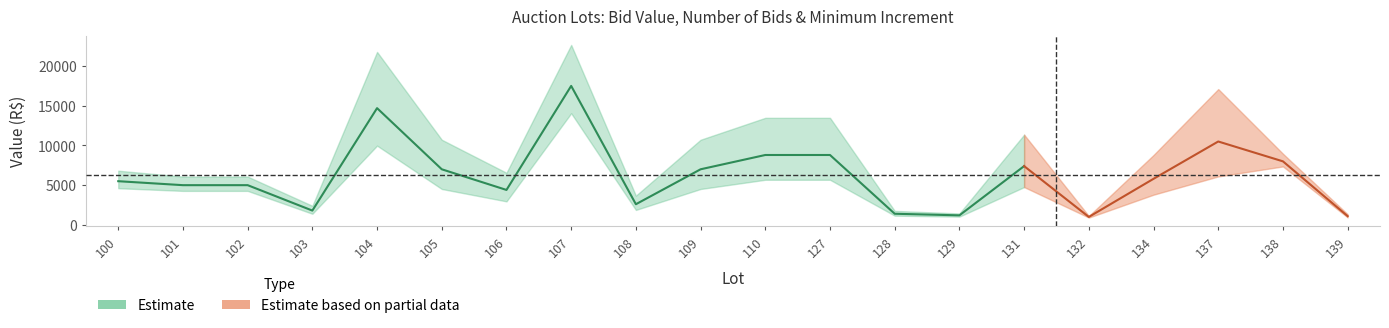

Reading right to left, list all the values displayed in this chart.

lance_atual: 1100	8000	10500	5800	1000	7400	1200	1400	8800	8800	7000	2600	17500	4400	7000	14700	1800	5000	5000	5500
lances: 2	8	55	25	1	33	2	3	39	39	31	9	43	18	31	59	5	9	9	11
inc_minimo: 100	250	500	200	200	200	200	200	200	200	200	200	500	200	200	500	200	250	250	250